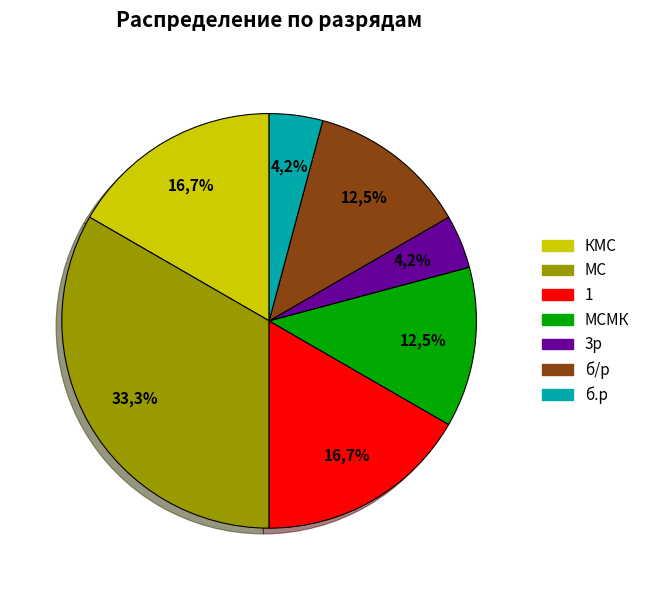

Which slice is the smallest?

3р